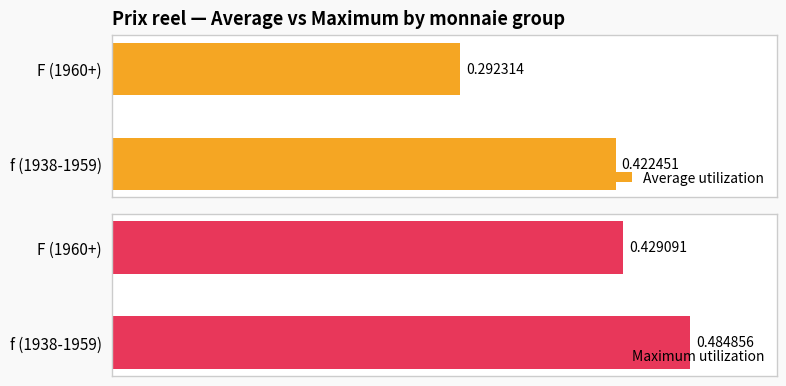

True or false: Maximum utilization has a value of 0.4 at F (1960+).

True